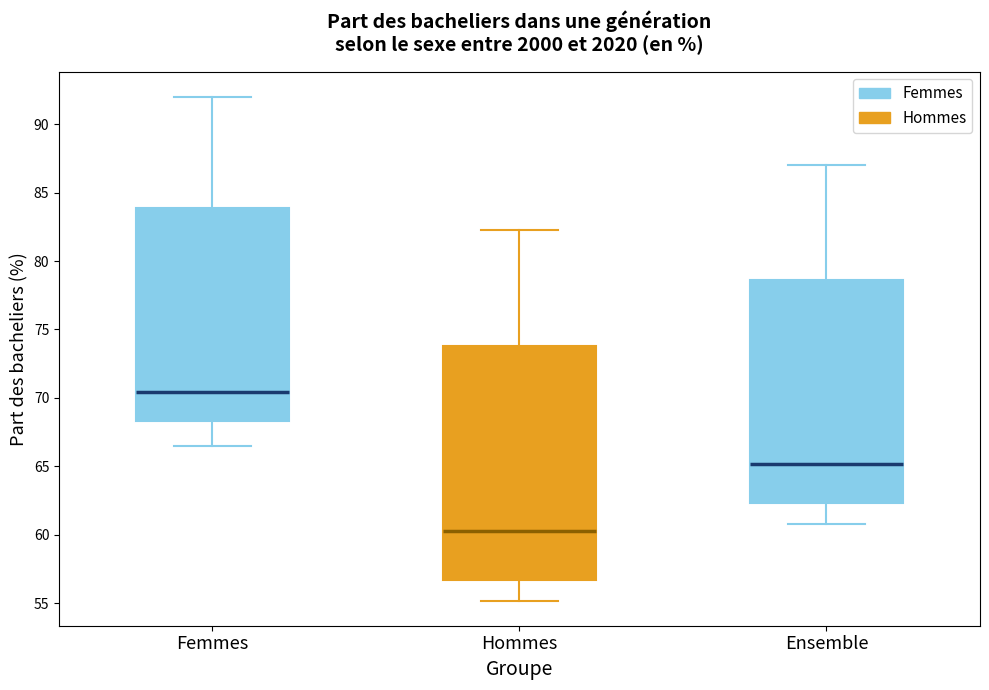

Which box has the highest median line?

Femmes